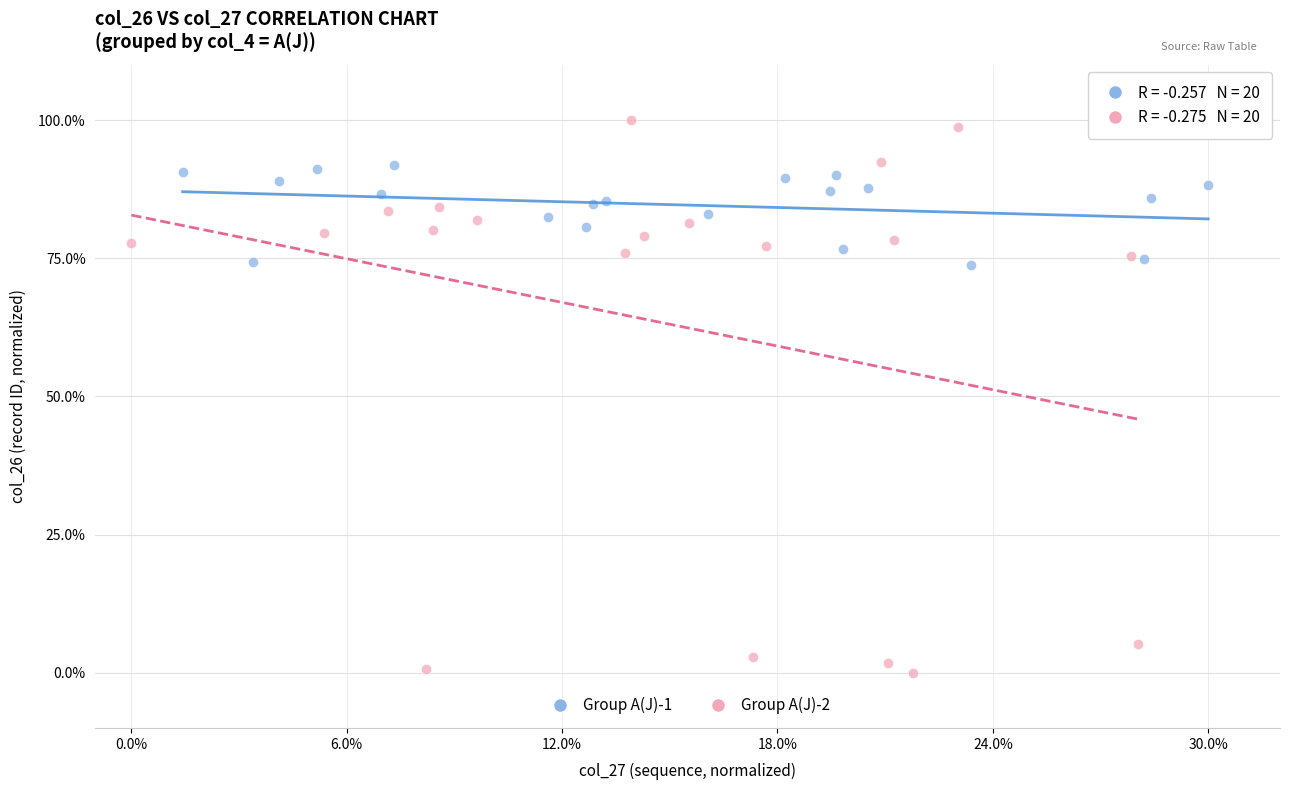

What are all the series names shown in the legend?

Group A(J)-1, Group A(J)-2